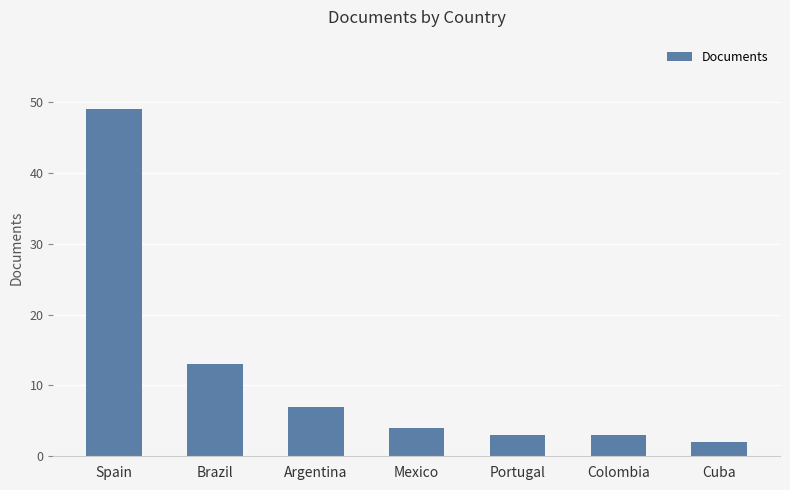

What position from the right is Argentina?

5